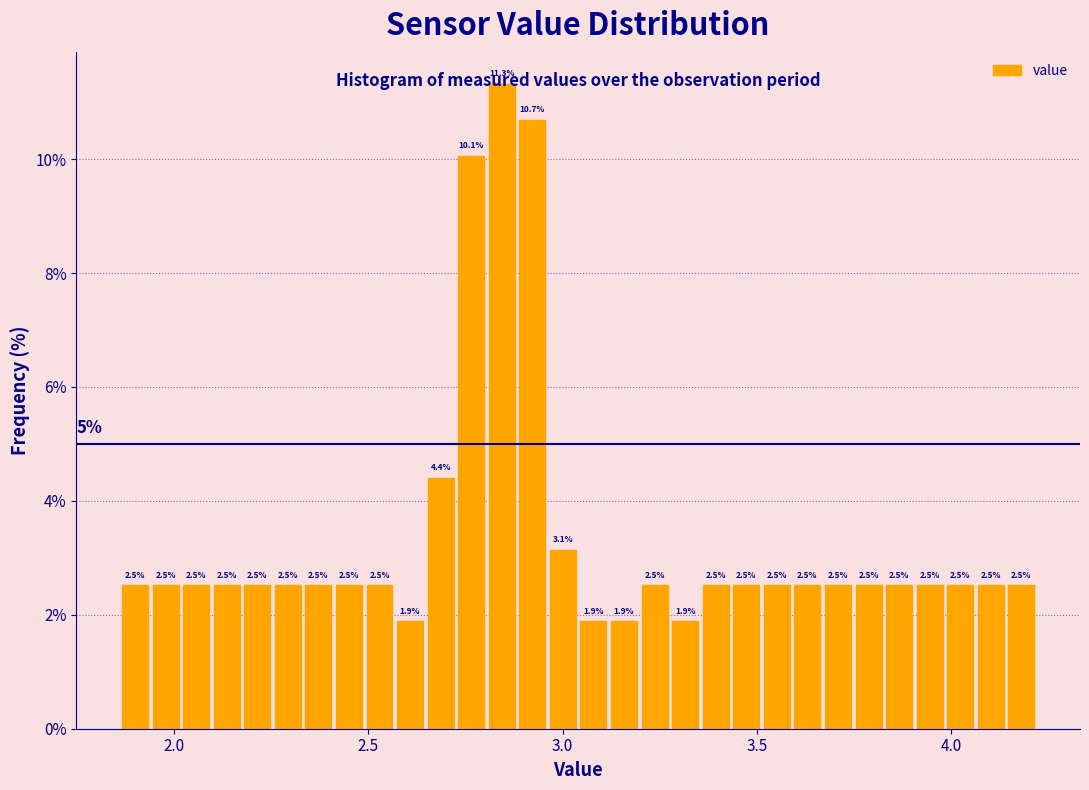

Around what value on the x-axis is the tallest bar? Give the approximate position of its centre, as read against the axis.

2.85